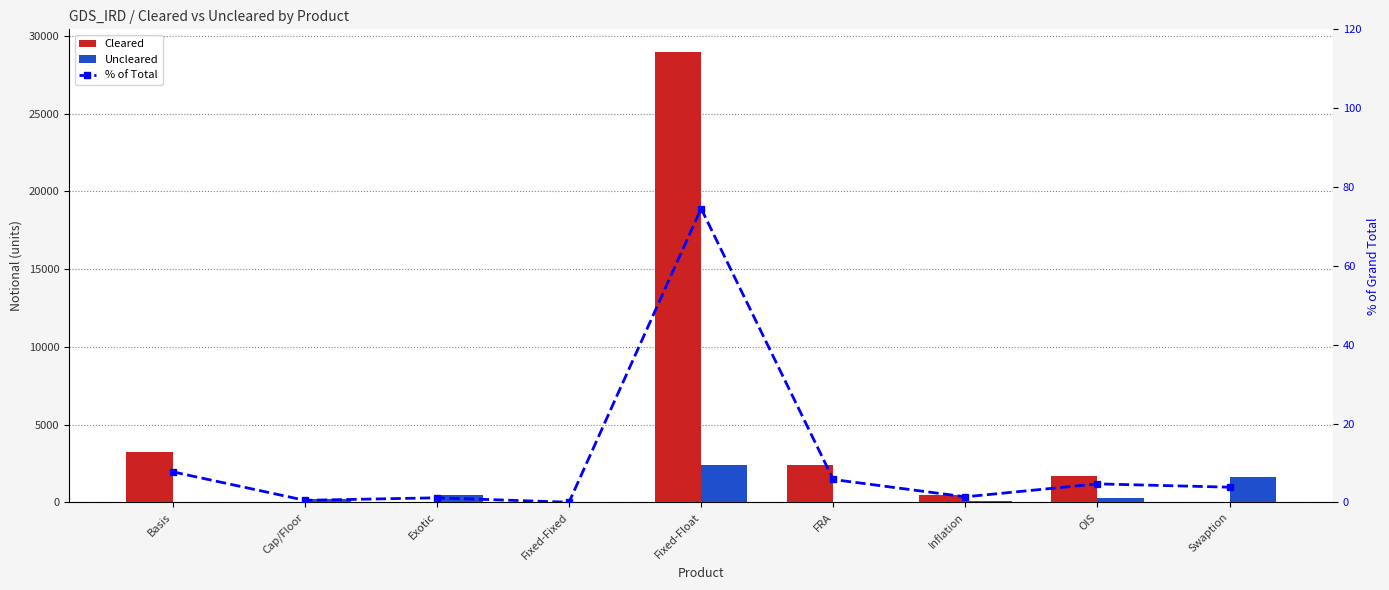

At which category is the sum across all series the highest?

Fixed-Float